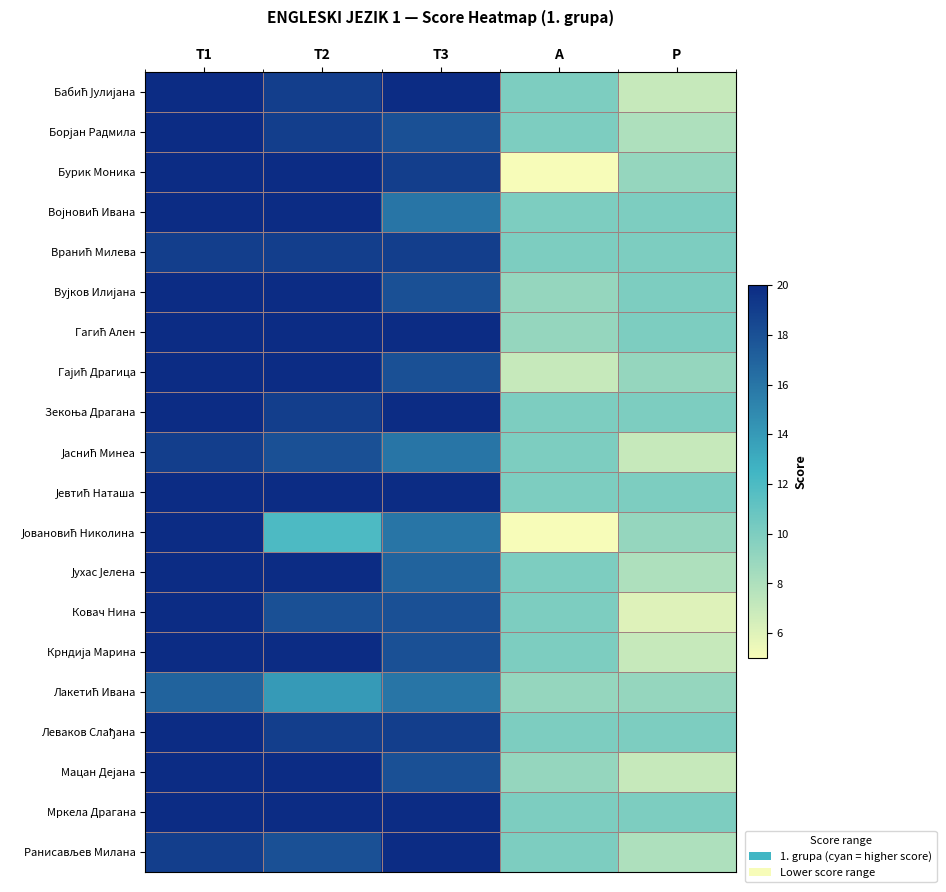

Which series has the widest spread of values?

Бурик Моника